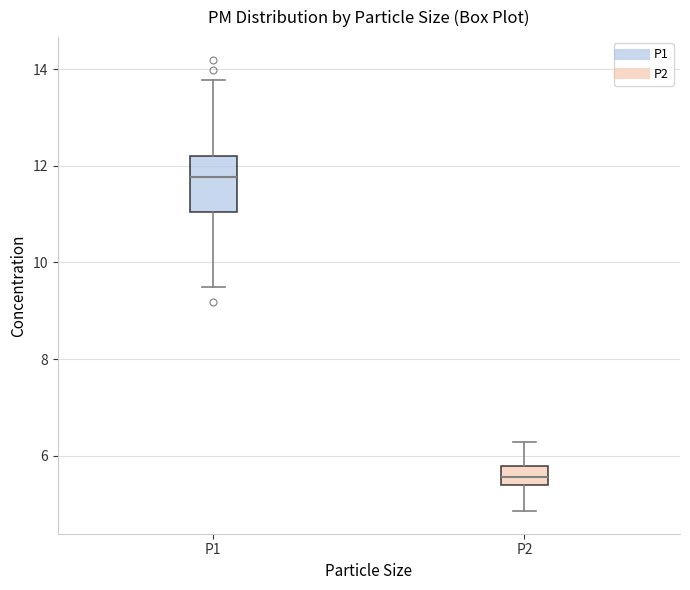

Where is the upper edge of the box for P1 on the y-axis? The values are not printed on the chart, so give them approximately, as read against the axis.

12.2